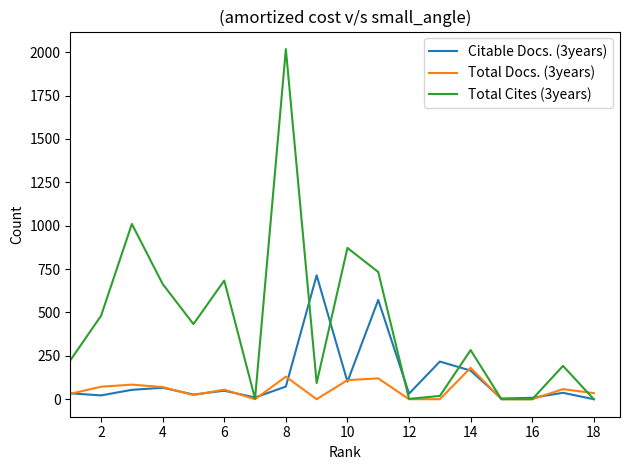

Rank the series by their average value, from highest to lowest.

Total Cites (3years), Citable Docs. (3years), Total Docs. (3years)